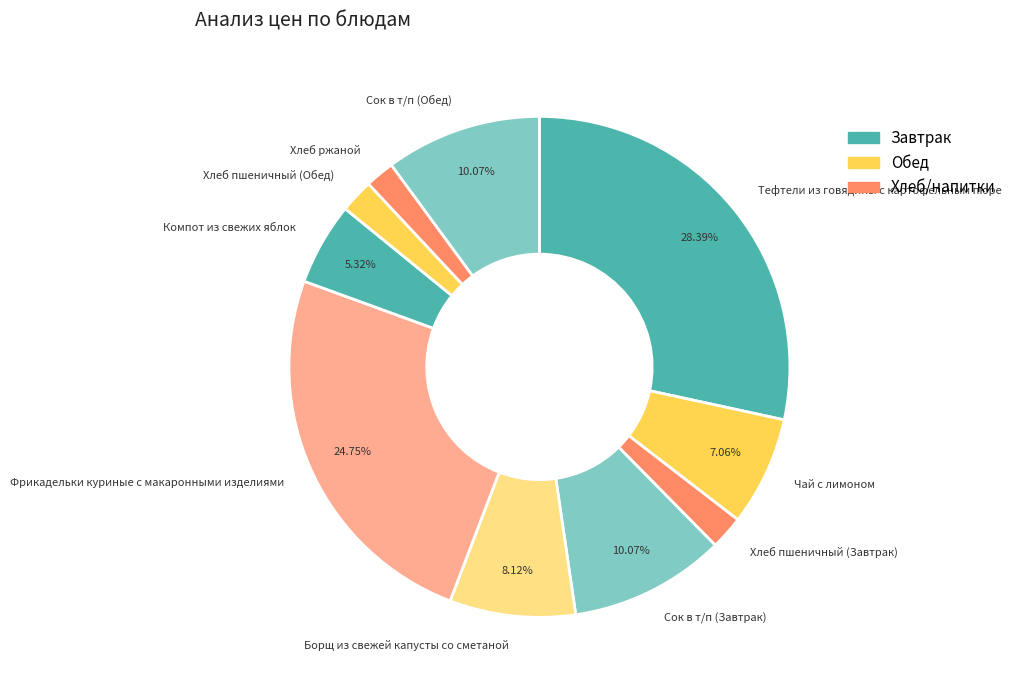

What is the largest slice in the pie chart?

Тефтели из говядины с картофельным пюре